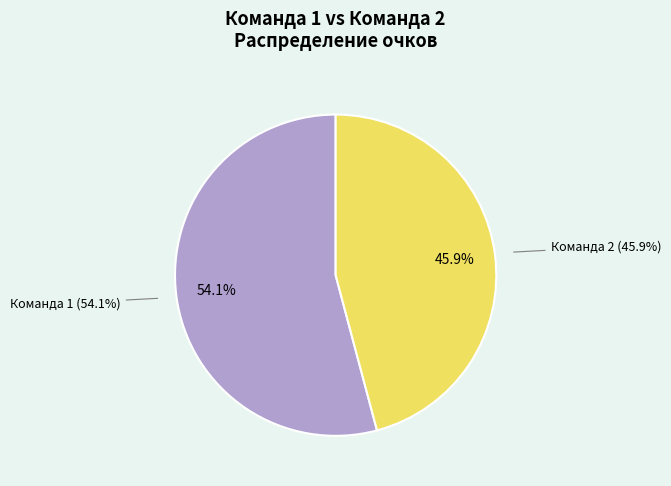

True or false: Потапова, Анухин accounts for 1% of the total.

False